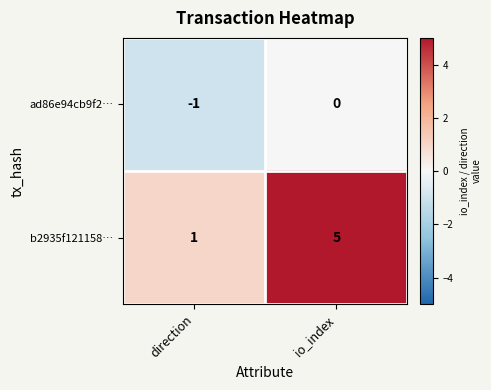

True or false: b2935f121158… has a value of 1 at direction.

True